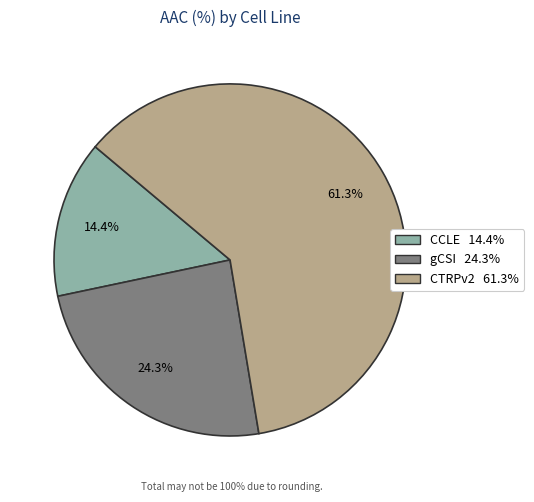

Count the number of slices in the pie.

3